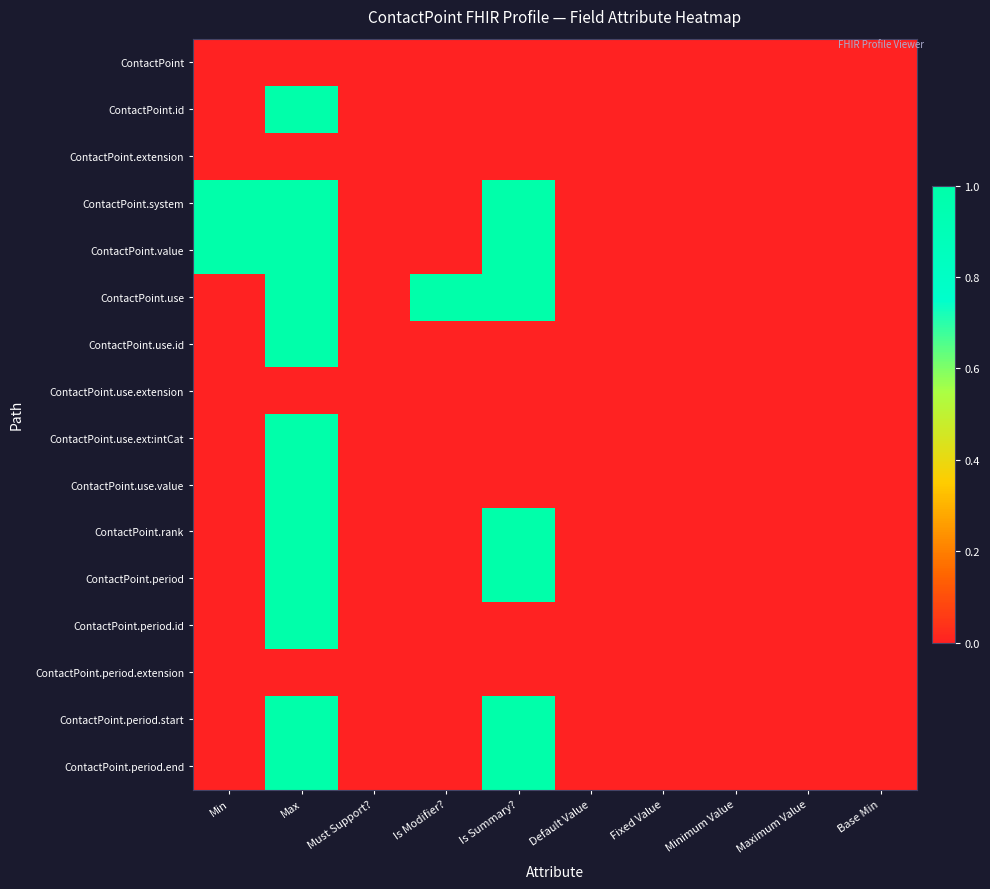

Reading left to right, what are all the values shown in this chart?

ContactPoint: Min=0	Max=0	Must Support?=0	Is Modifier?=0	Is Summary?=0	Default Value=0	Fixed Value=0	Minimum Value=0	Maximum Value=0	Base Min=0
ContactPoint.id: Min=0	Max=1	Must Support?=0	Is Modifier?=0	Is Summary?=0	Default Value=0	Fixed Value=0	Minimum Value=0	Maximum Value=0	Base Min=0
ContactPoint.extension: Min=0	Max=0	Must Support?=0	Is Modifier?=0	Is Summary?=0	Default Value=0	Fixed Value=0	Minimum Value=0	Maximum Value=0	Base Min=0
ContactPoint.system: Min=1	Max=1	Must Support?=0	Is Modifier?=0	Is Summary?=1	Default Value=0	Fixed Value=0	Minimum Value=0	Maximum Value=0	Base Min=0
ContactPoint.value: Min=1	Max=1	Must Support?=0	Is Modifier?=0	Is Summary?=1	Default Value=0	Fixed Value=0	Minimum Value=0	Maximum Value=0	Base Min=0
ContactPoint.use: Min=0	Max=1	Must Support?=0	Is Modifier?=1	Is Summary?=1	Default Value=0	Fixed Value=0	Minimum Value=0	Maximum Value=0	Base Min=0
ContactPoint.use.id: Min=0	Max=1	Must Support?=0	Is Modifier?=0	Is Summary?=0	Default Value=0	Fixed Value=0	Minimum Value=0	Maximum Value=0	Base Min=0
ContactPoint.use.extension: Min=0	Max=0	Must Support?=0	Is Modifier?=0	Is Summary?=0	Default Value=0	Fixed Value=0	Minimum Value=0	Maximum Value=0	Base Min=0
ContactPoint.use.ext:intCat: Min=0	Max=1	Must Support?=0	Is Modifier?=0	Is Summary?=0	Default Value=0	Fixed Value=0	Minimum Value=0	Maximum Value=0	Base Min=0
ContactPoint.use.value: Min=0	Max=1	Must Support?=0	Is Modifier?=0	Is Summary?=0	Default Value=0	Fixed Value=0	Minimum Value=0	Maximum Value=0	Base Min=0
ContactPoint.rank: Min=0	Max=1	Must Support?=0	Is Modifier?=0	Is Summary?=1	Default Value=0	Fixed Value=0	Minimum Value=0	Maximum Value=0	Base Min=0
ContactPoint.period: Min=0	Max=1	Must Support?=0	Is Modifier?=0	Is Summary?=1	Default Value=0	Fixed Value=0	Minimum Value=0	Maximum Value=0	Base Min=0
ContactPoint.period.id: Min=0	Max=1	Must Support?=0	Is Modifier?=0	Is Summary?=0	Default Value=0	Fixed Value=0	Minimum Value=0	Maximum Value=0	Base Min=0
ContactPoint.period.extension: Min=0	Max=0	Must Support?=0	Is Modifier?=0	Is Summary?=0	Default Value=0	Fixed Value=0	Minimum Value=0	Maximum Value=0	Base Min=0
ContactPoint.period.start: Min=0	Max=1	Must Support?=0	Is Modifier?=0	Is Summary?=1	Default Value=0	Fixed Value=0	Minimum Value=0	Maximum Value=0	Base Min=0
ContactPoint.period.end: Min=0	Max=1	Must Support?=0	Is Modifier?=0	Is Summary?=1	Default Value=0	Fixed Value=0	Minimum Value=0	Maximum Value=0	Base Min=0